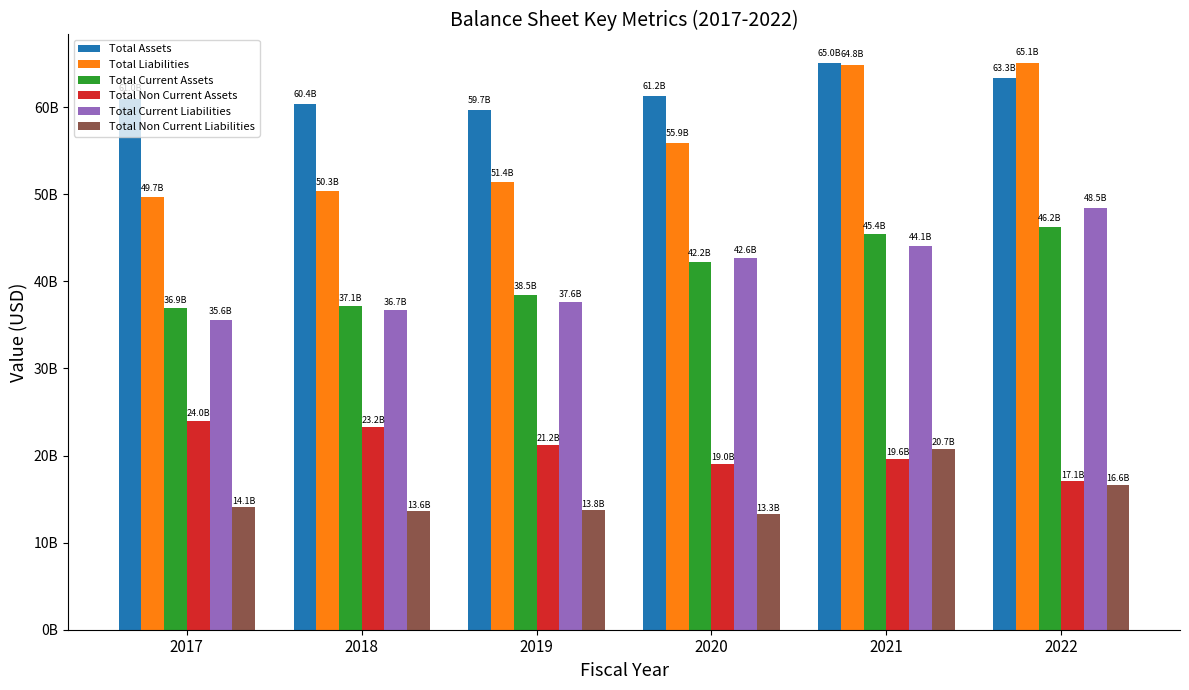

Does the chart contain any negative values?

No